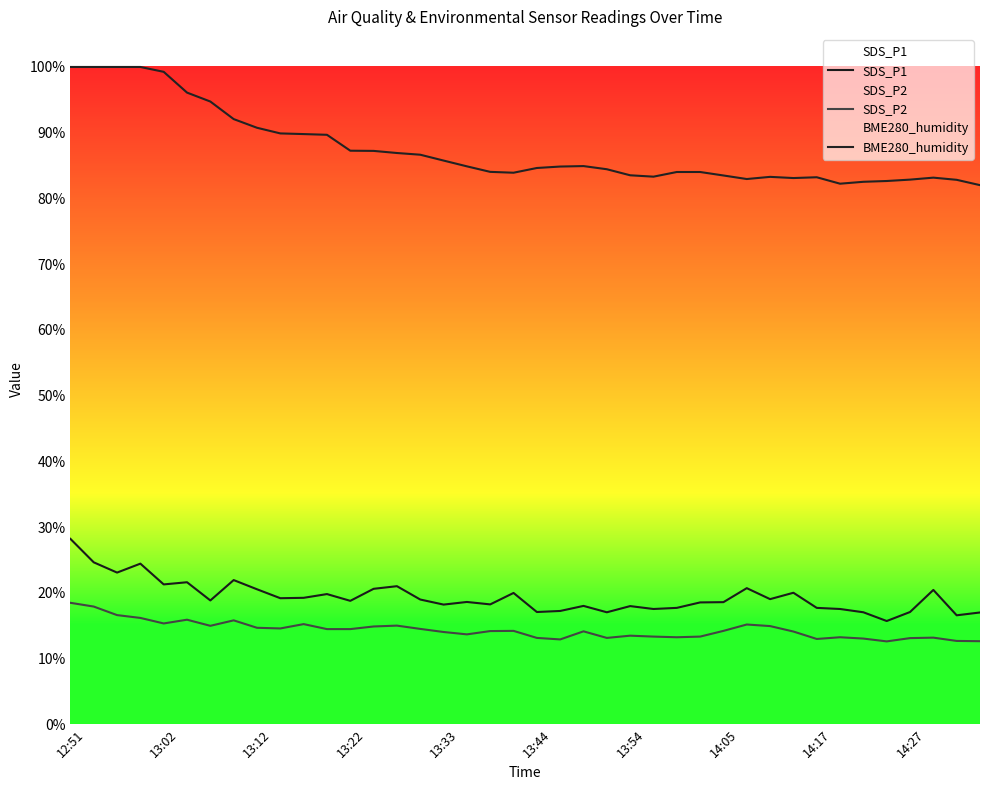

What is the maximum value shown in the chart?

100.0